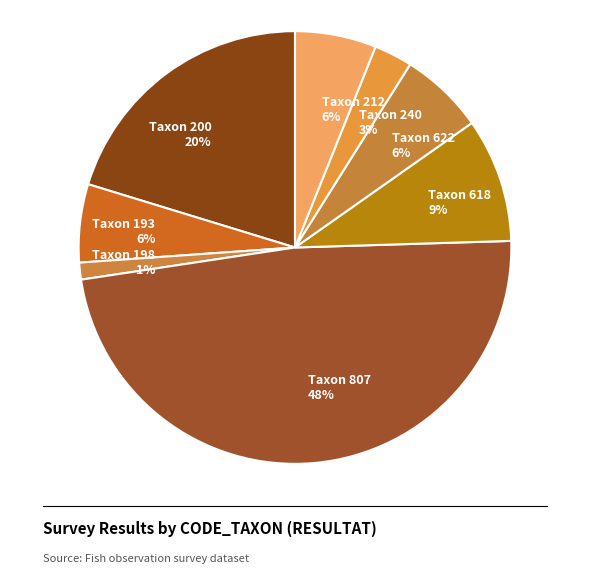

To the nearest percent, what percentage of the pie is Taxon 618 9%?

9%